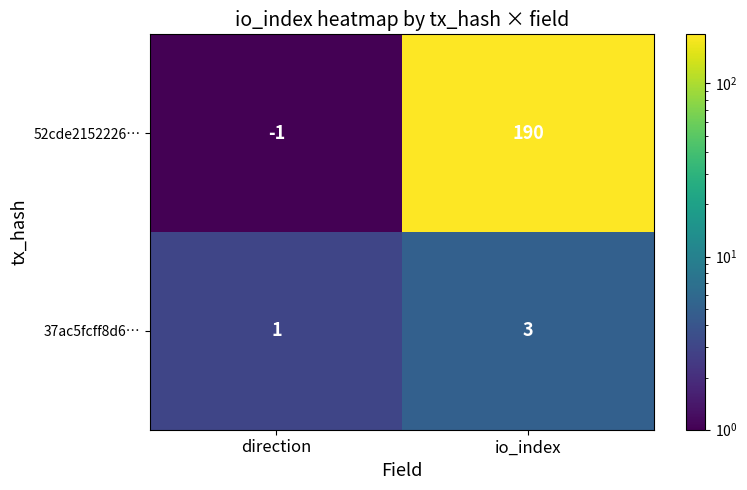

The value of 52cde2152226… at direction is -1. True or false?

True